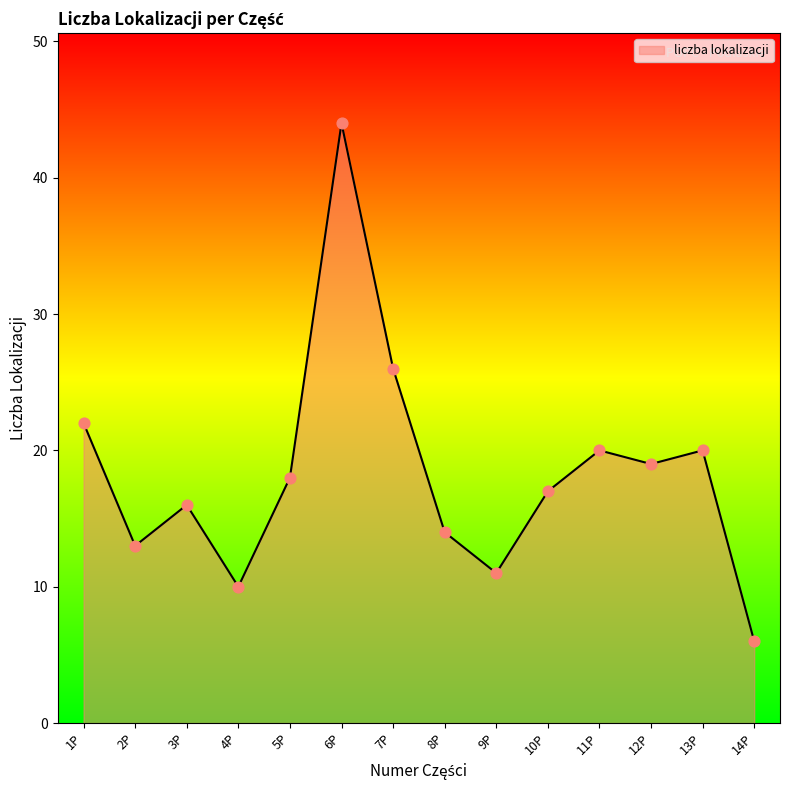

Which has a higher value, 4P or 10P?

10P